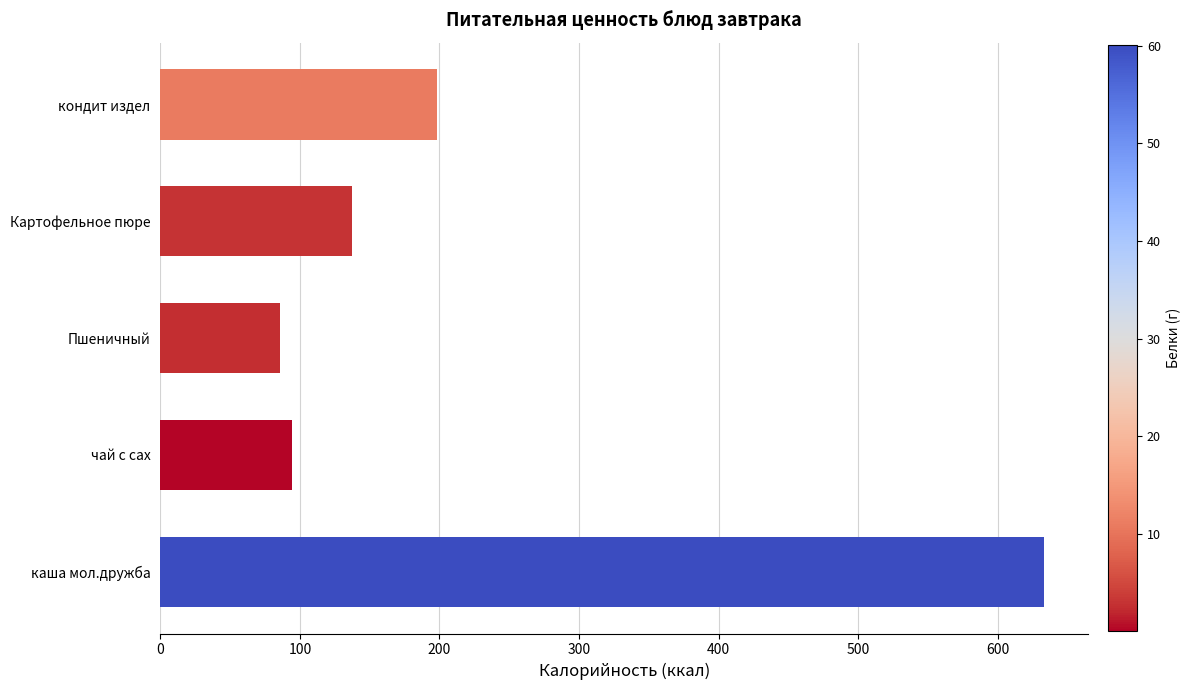

List the labels in order of value, smallest first.

Пшеничный, чай с сах, Картофельное пюре, кондит издел, каша мол.дружба